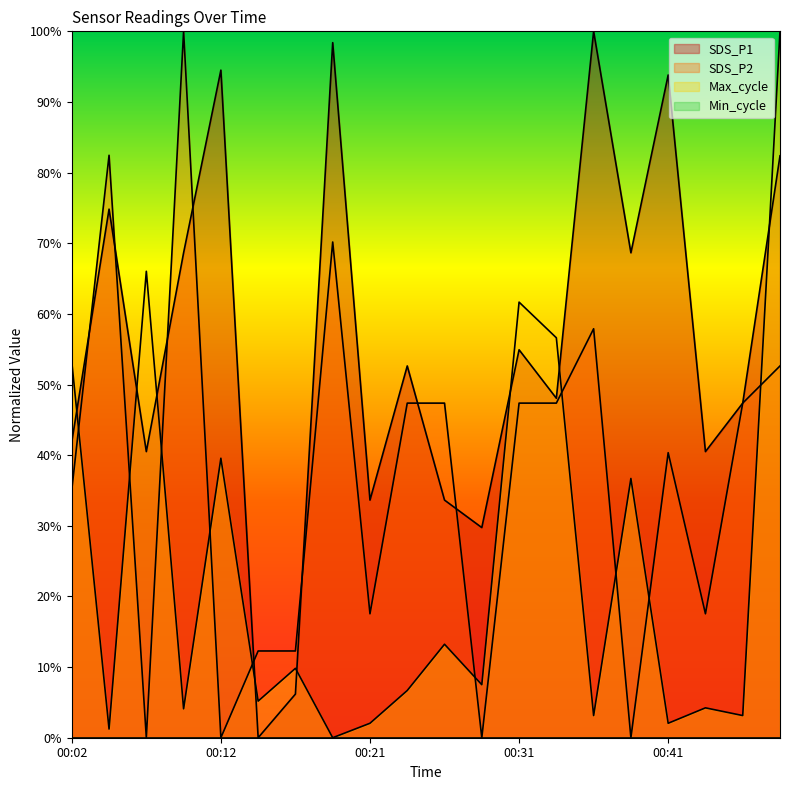

How many data points in SDS_P2 are above 0?

16